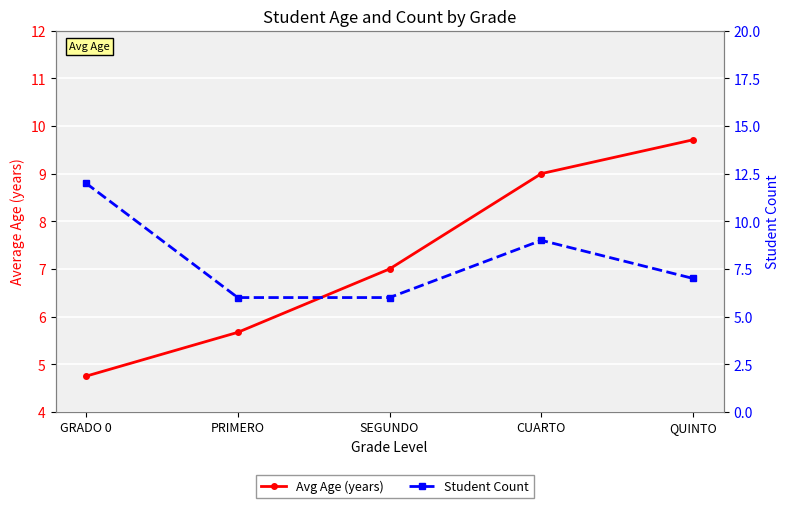

At which label does Student Count first exceed 7?

GRADO 0